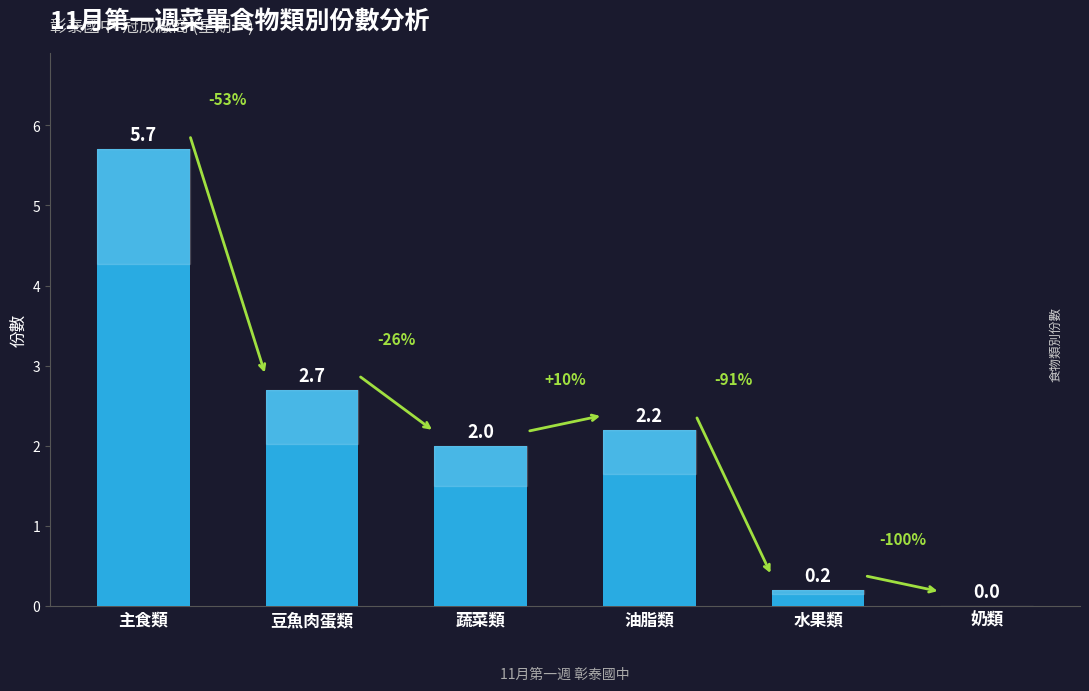

What value does the data have at 蔬菜類?

2.0